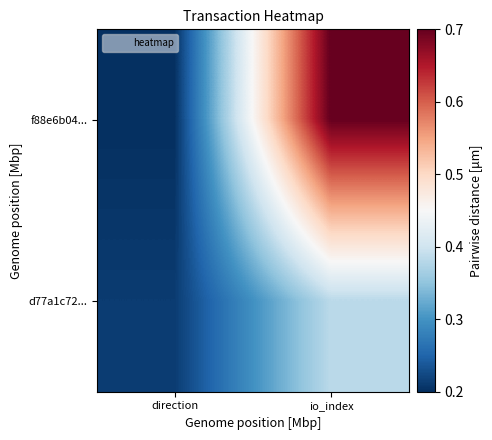

Reading left to right, extract all data points from this chart.

f88e6b04...: direction=0.2	io_index=0.7
d77a1c72...: direction=0.2	io_index=0.4